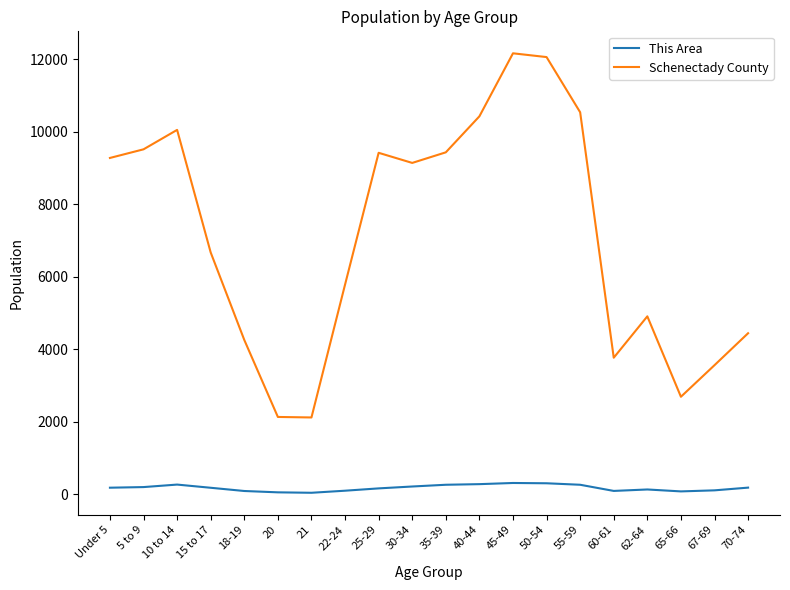

What is the lowest value of the Schenectady County series?

2119